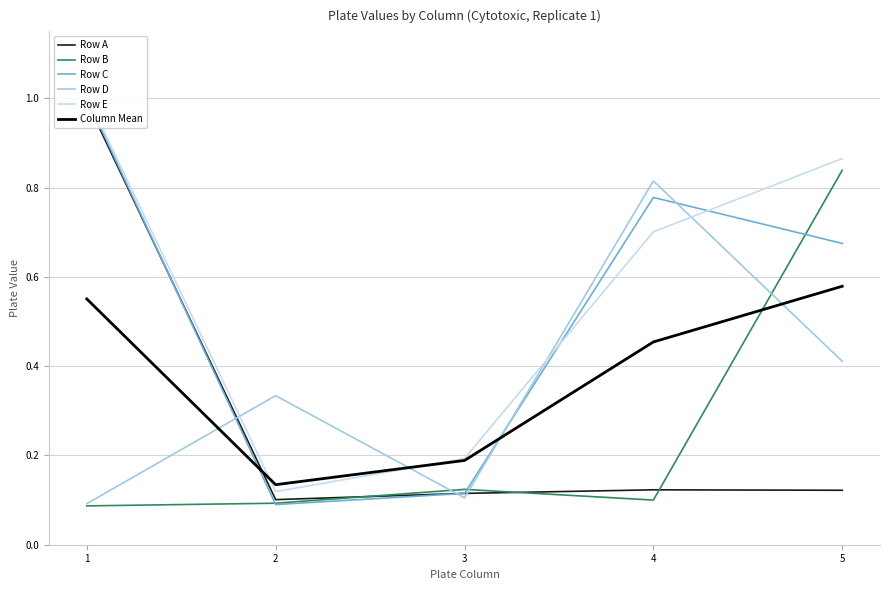

Which series ends up on top after the final intersection of Row D and Row E?

Row E